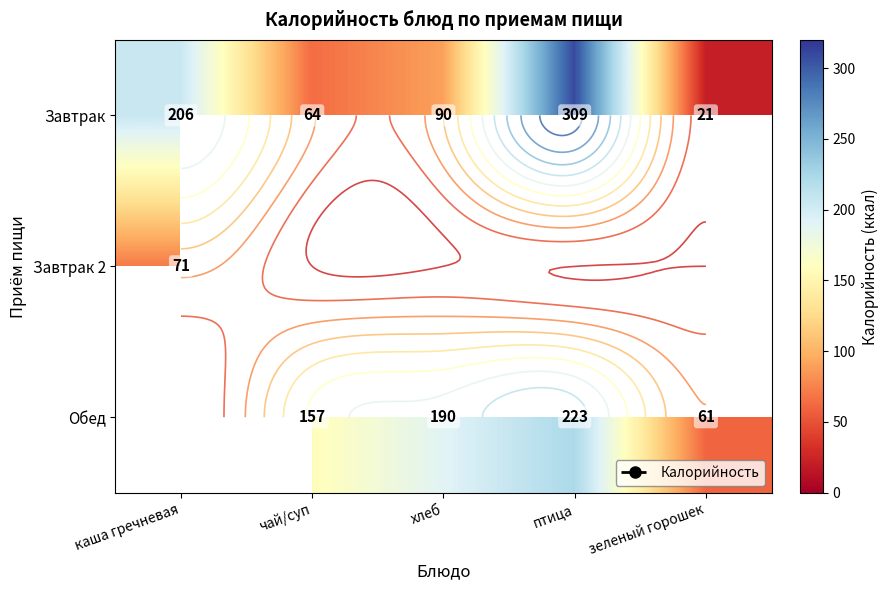

True or false: Завтрак has a value of 21.0 at зеленый горошек.

True